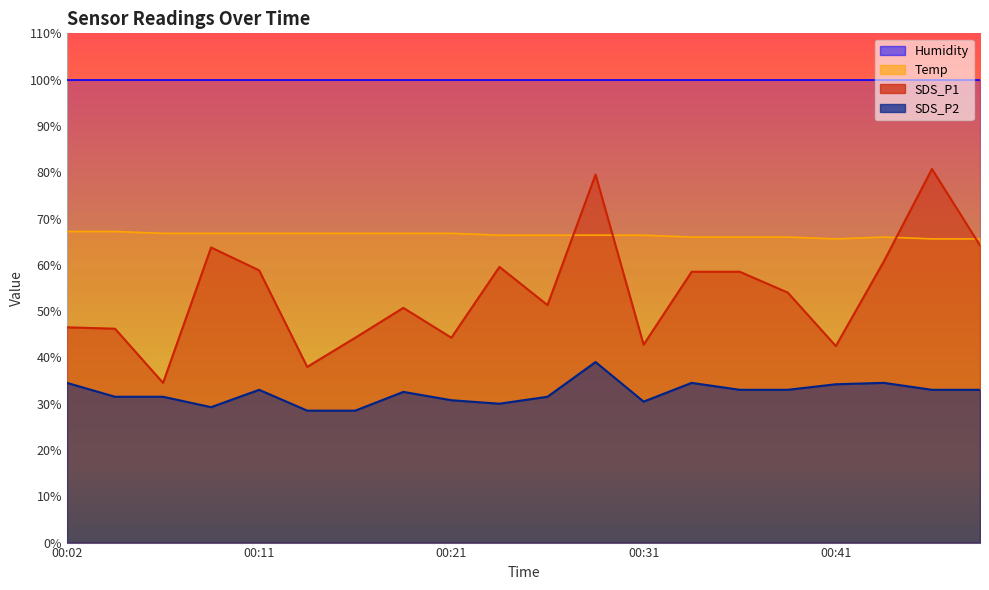

The value of SDS_P2 at 00:21 is 30.7. True or false?

True